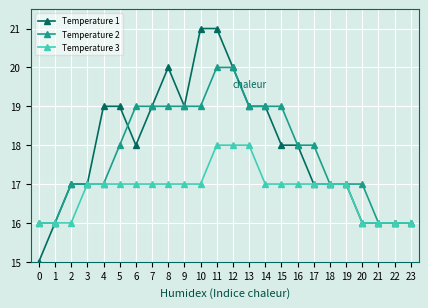

At which category is the sum across all series the highest?

11